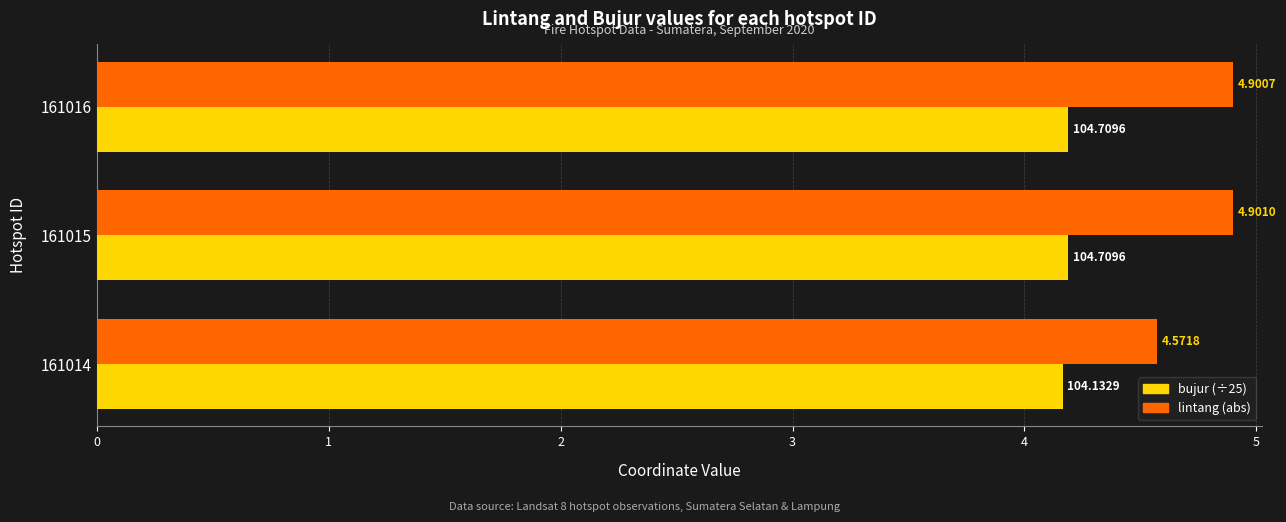

What is the sum of all bujur (÷25) values?

12.5